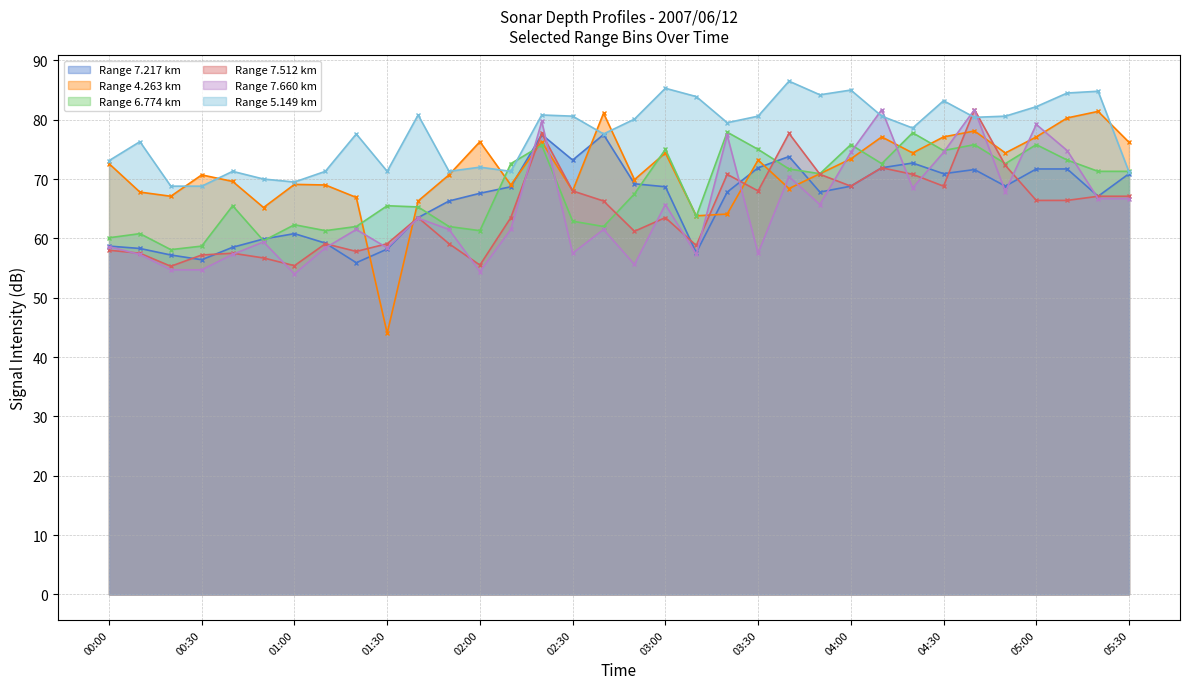

At which label is 7.217 closest to 66?

01:50